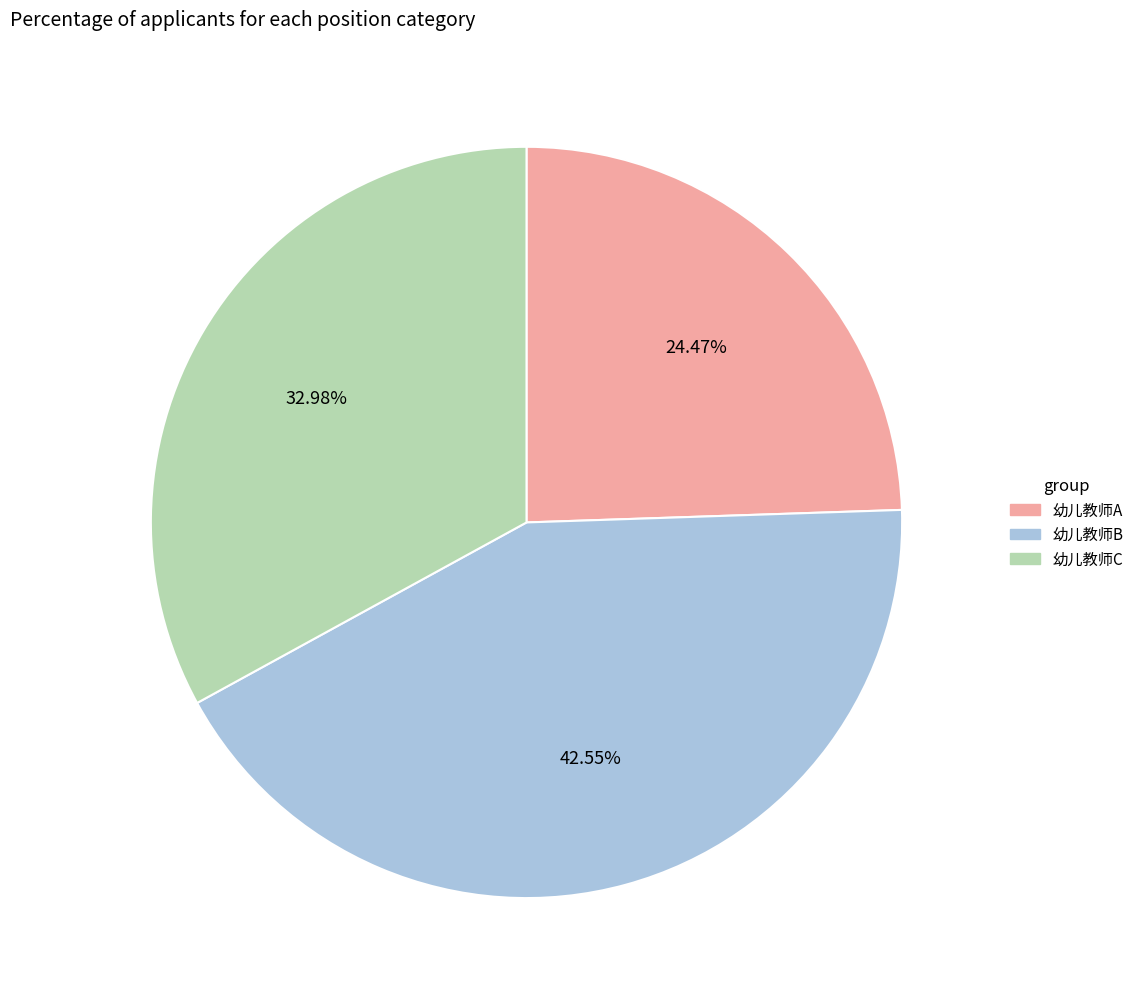

Do 幼儿教师C and 幼儿教师A together represent more than half of the pie?

Yes